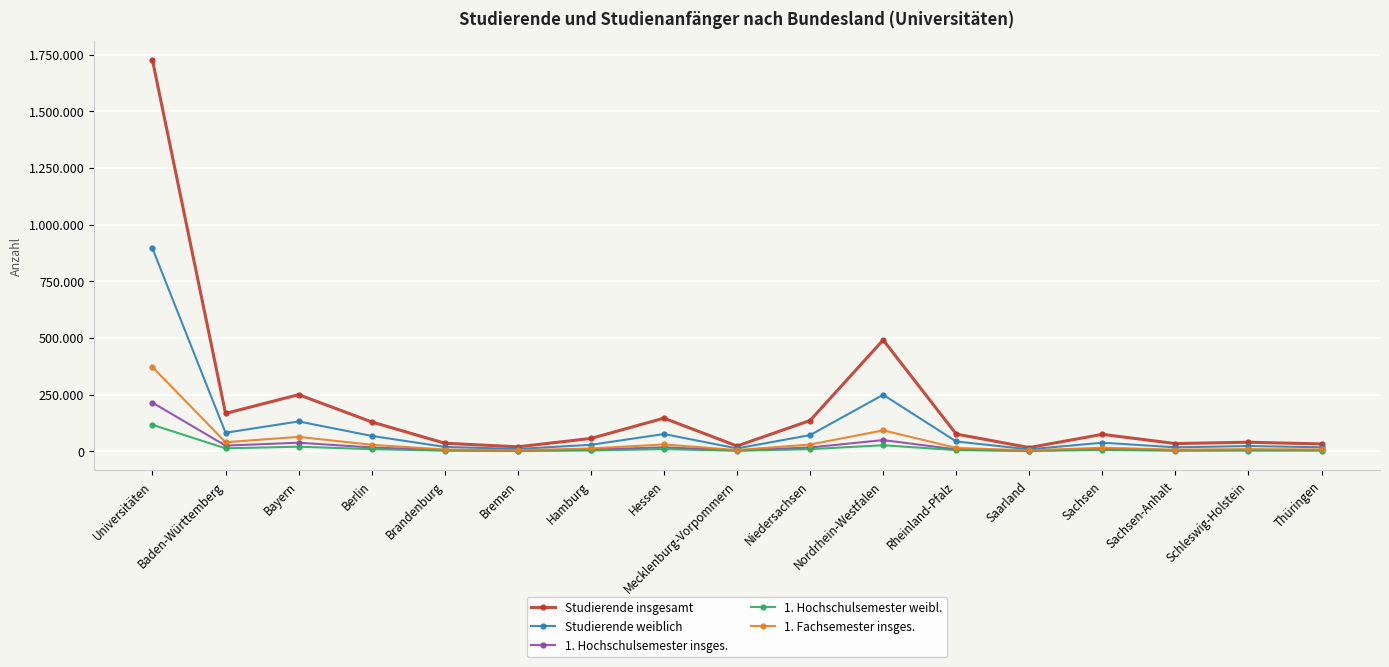

What position from the right is Mecklenburg-Vorpommern?

9